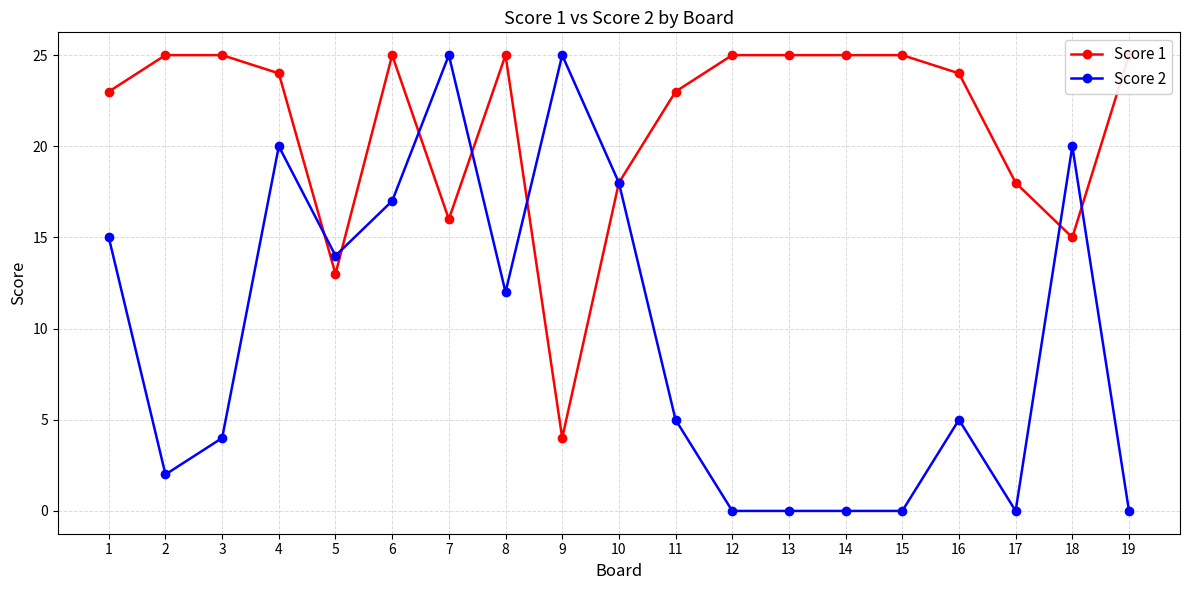

Which label corresponds to the smallest value in the chart?

12